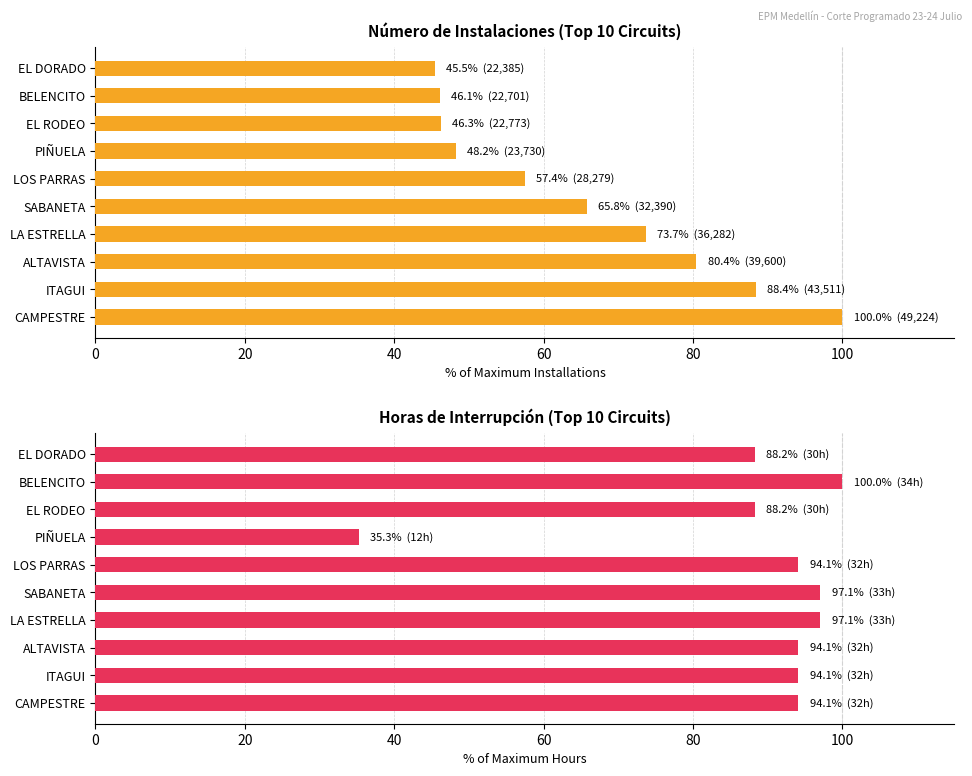

Which series has the largest total across all categories?

Horas de Interrupción